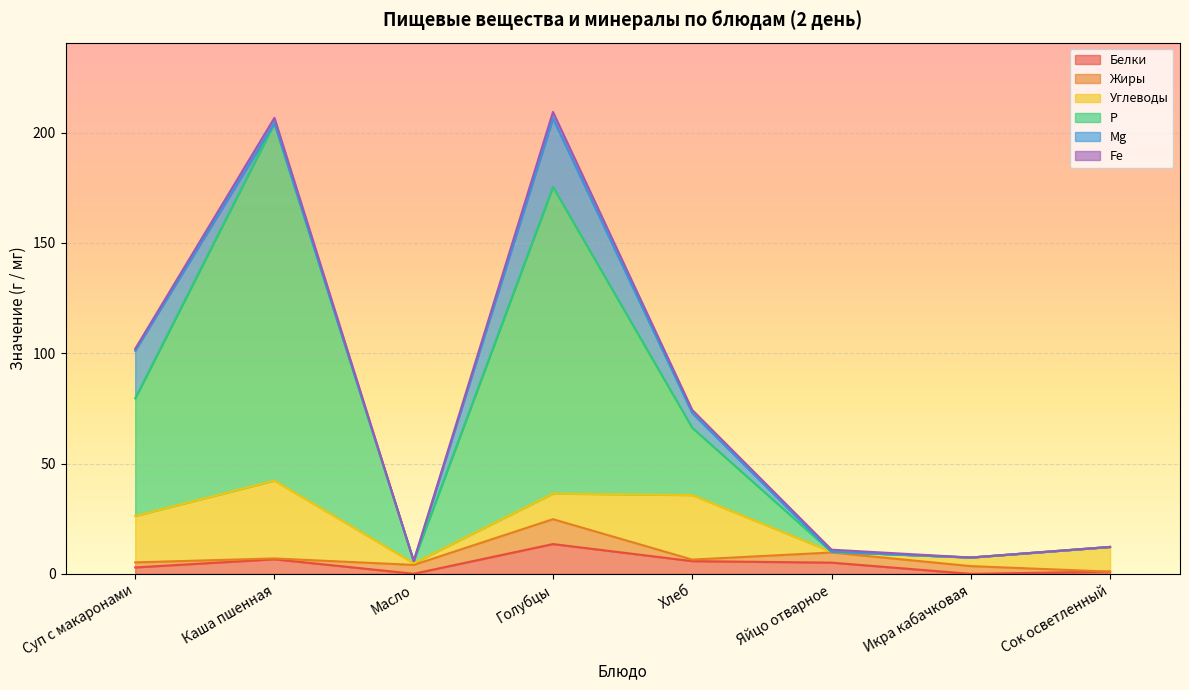

How many lines are shown in the chart?

6